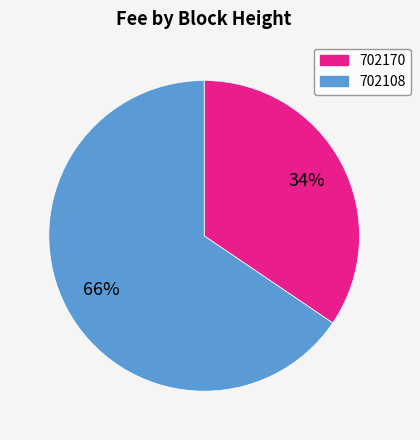

To the nearest percent, what is the combined percentage of 702170 and 702108?

100%